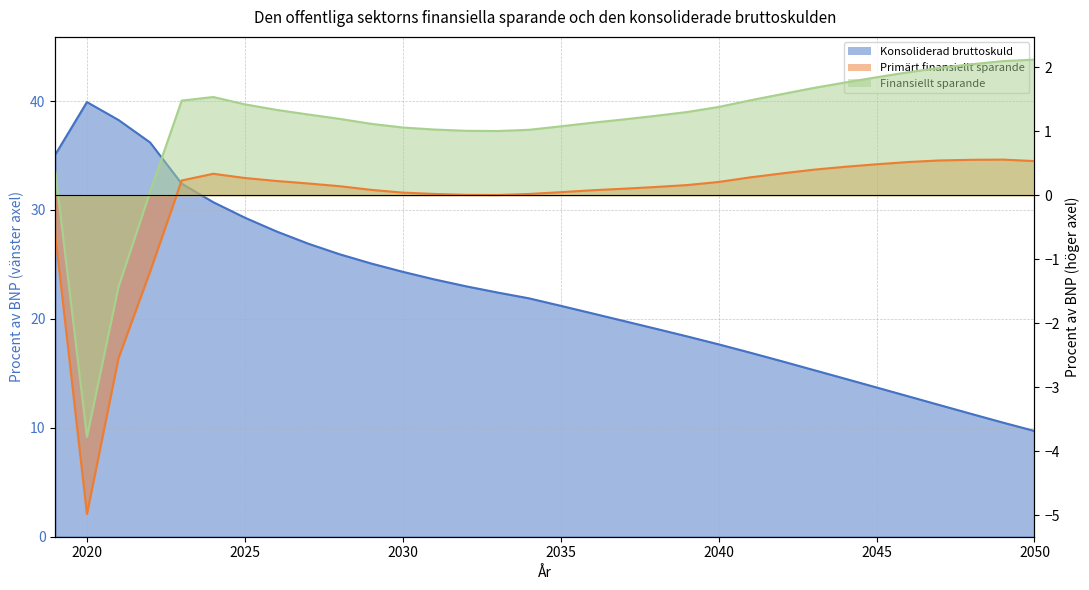

How many lines are shown in the chart?

3